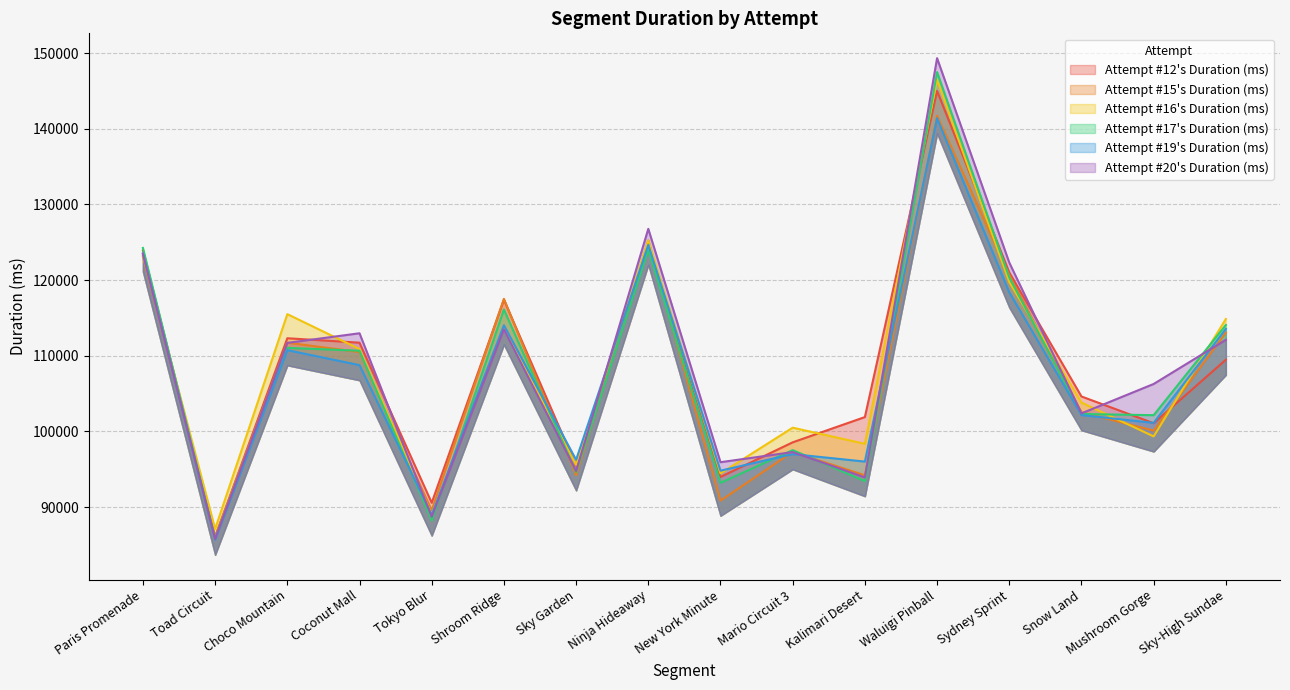

What is the label of the 14th point from the right?

Choco Mountain